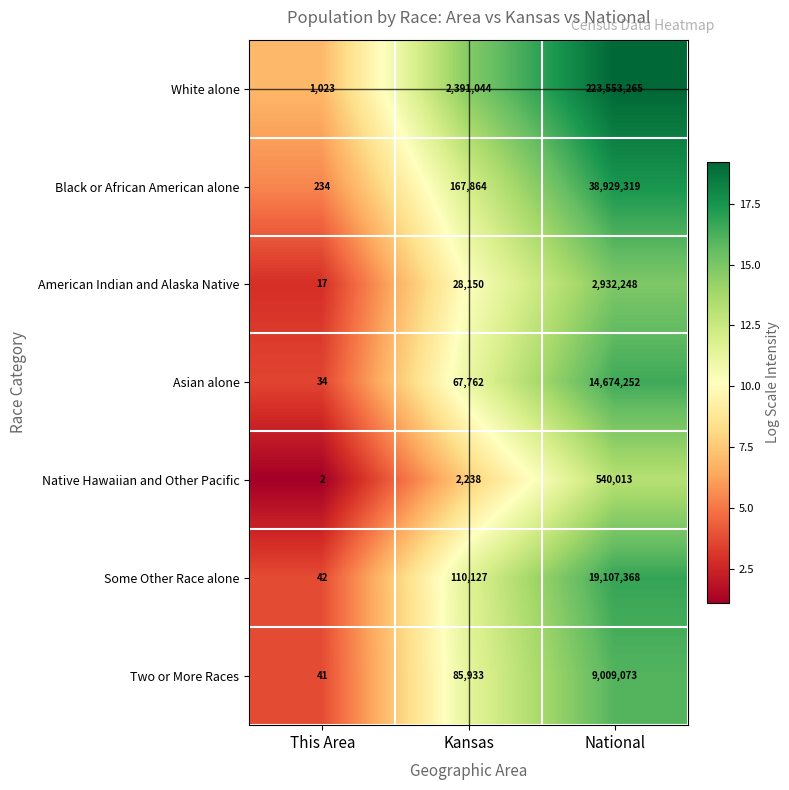

What is the difference between the maximum and minimum values in the Black or African American alone series?

38929085